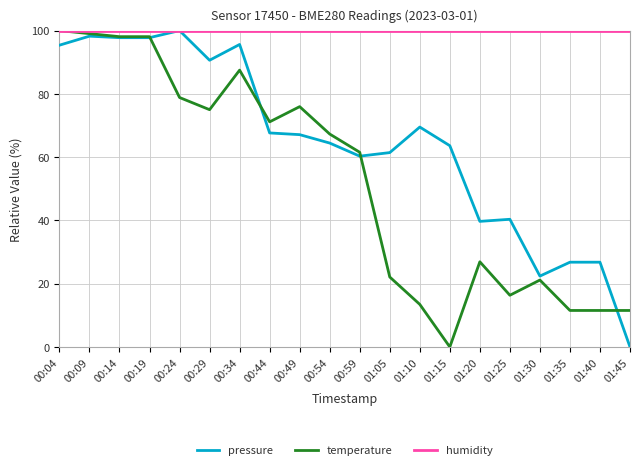

What position from the right is 01:35?

3